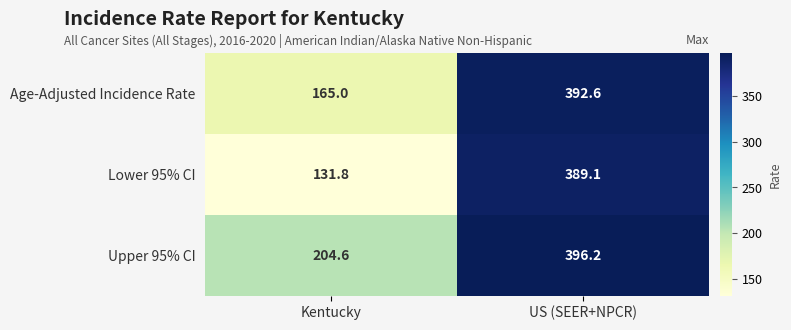

List the series in order of their peak value, highest first.

Upper 95% CI, Age-Adjusted Incidence Rate, Lower 95% CI